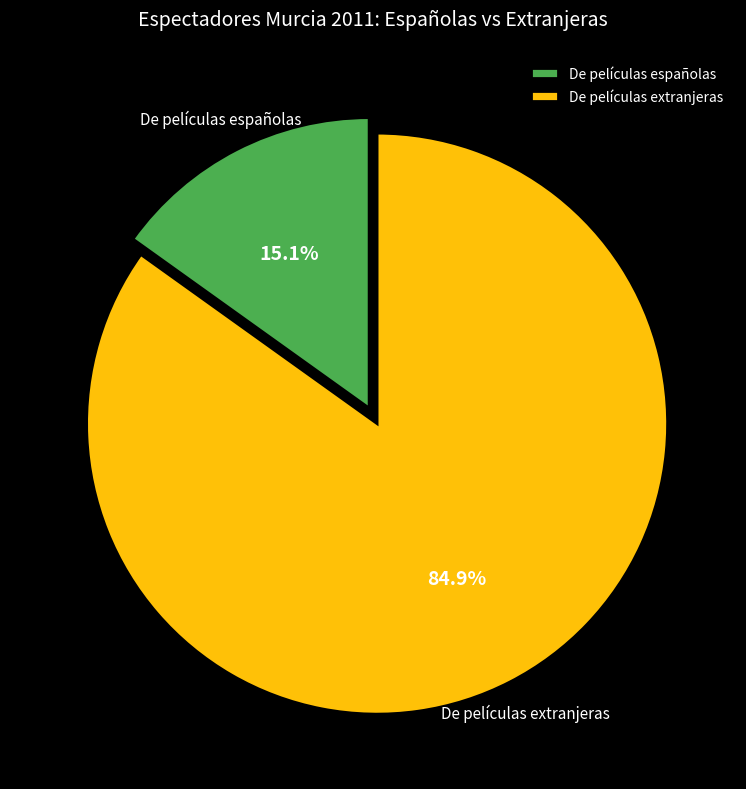

Rank the categories by value from lowest to highest.

De películas españolas, De películas extranjeras